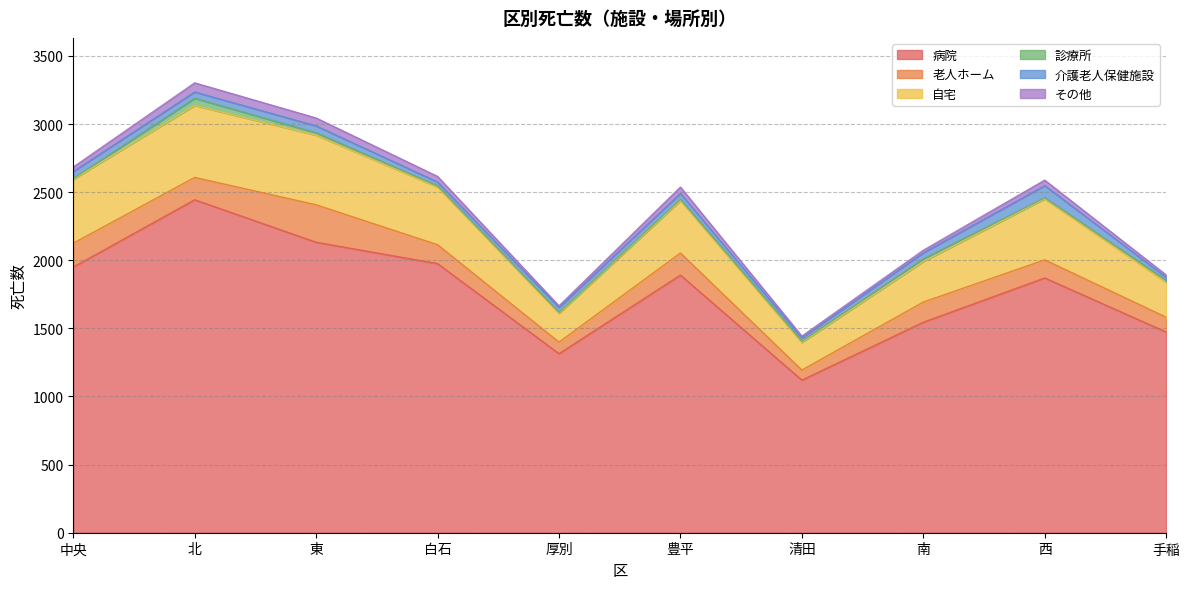

Which has a higher value, 清田 or 中央?

中央